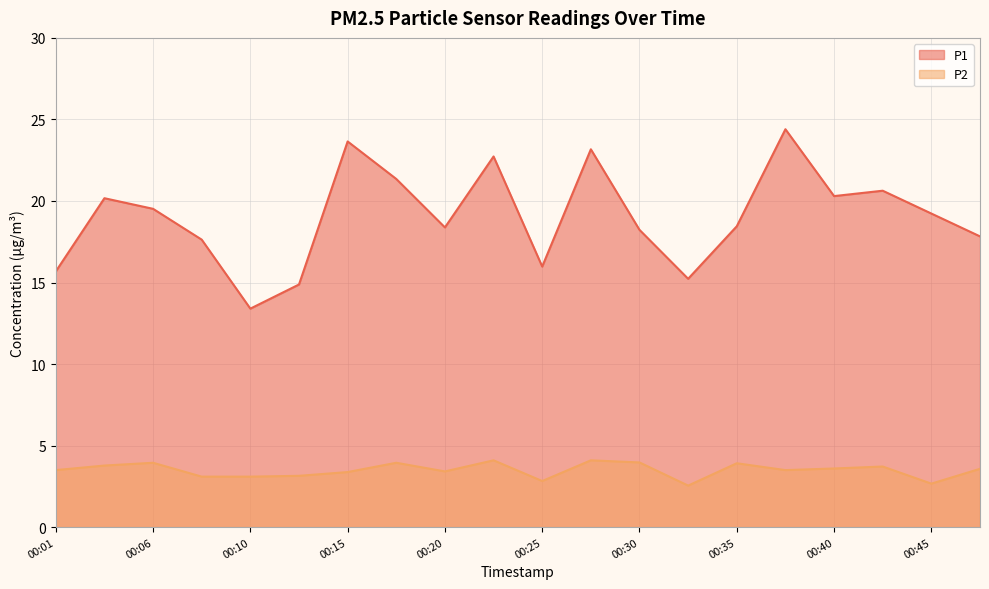

What is the average value of the P1 series?

19.0